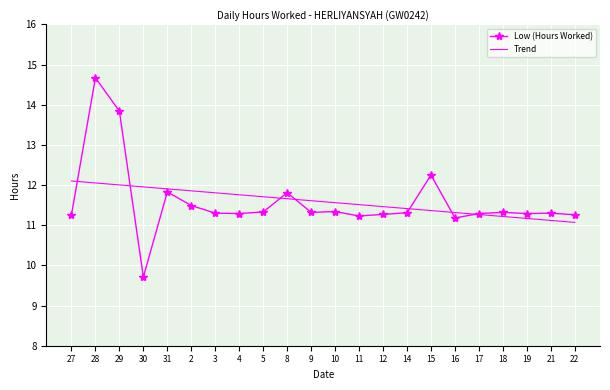

True or false: Trend has a value of 15.8 at 12.

False